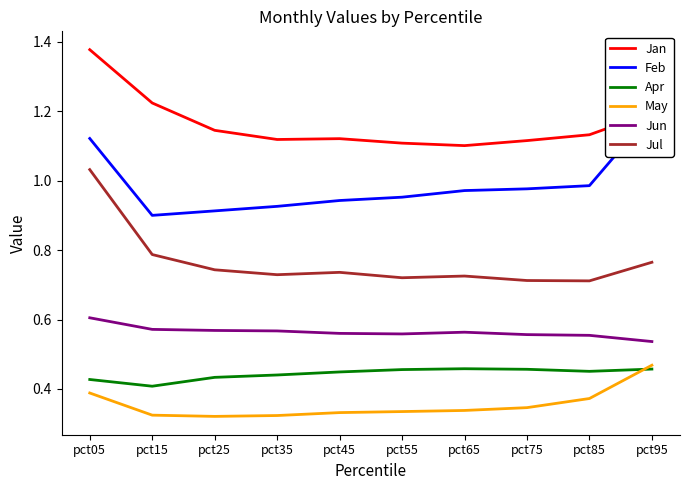

Which series has the largest range (max minus min)?

Jul